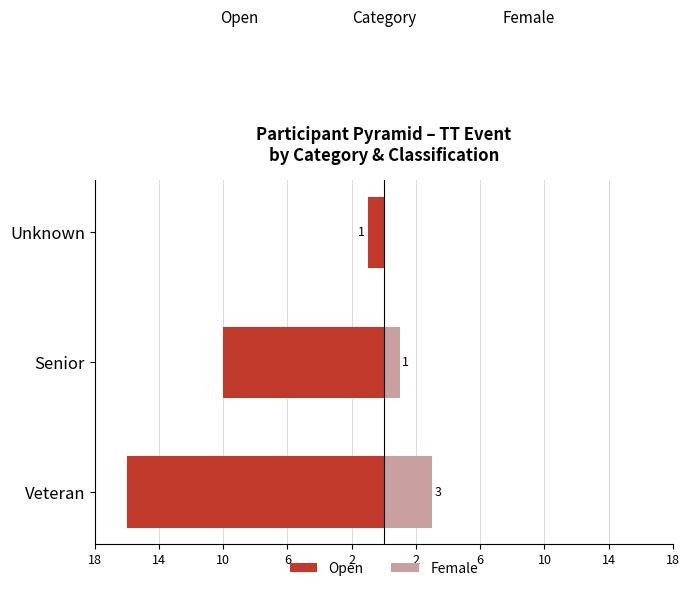

Reading left to right, extract all data points from this chart.

Open: -16	-10	-1
Female: 3	1	0